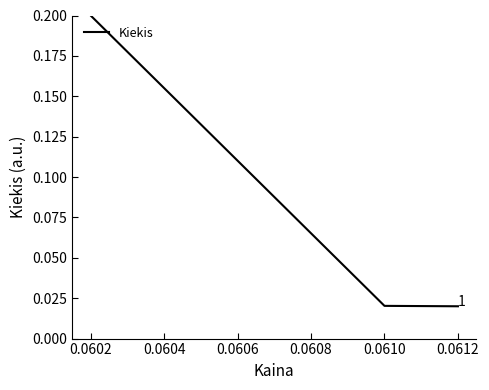

Is it true that the value at 0.0602 is 0.2?

True